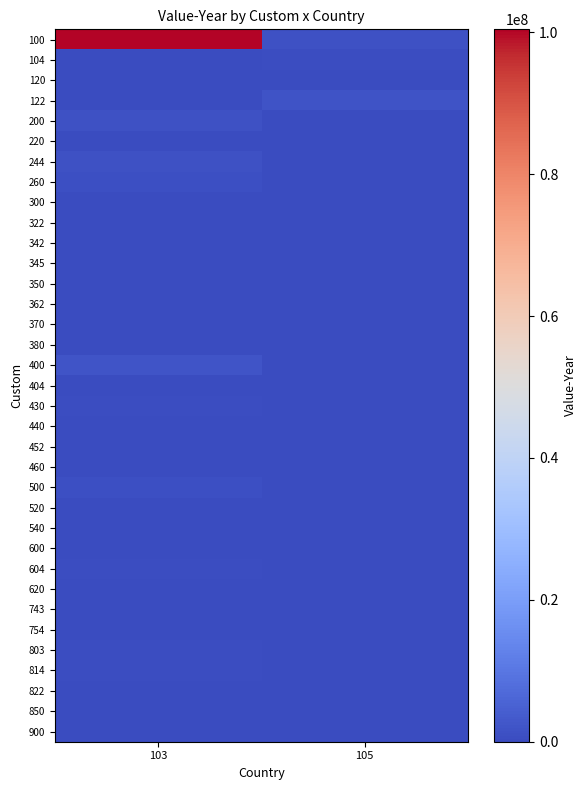

What is the spread (max minus min) of values at 105?

1883351